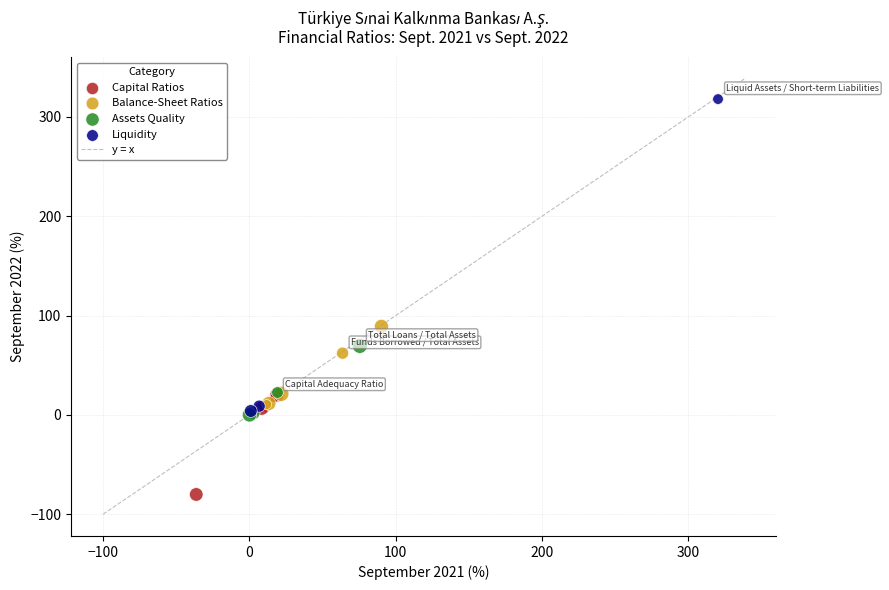

Which series has the largest Y range (max minus min)?

Liquidity